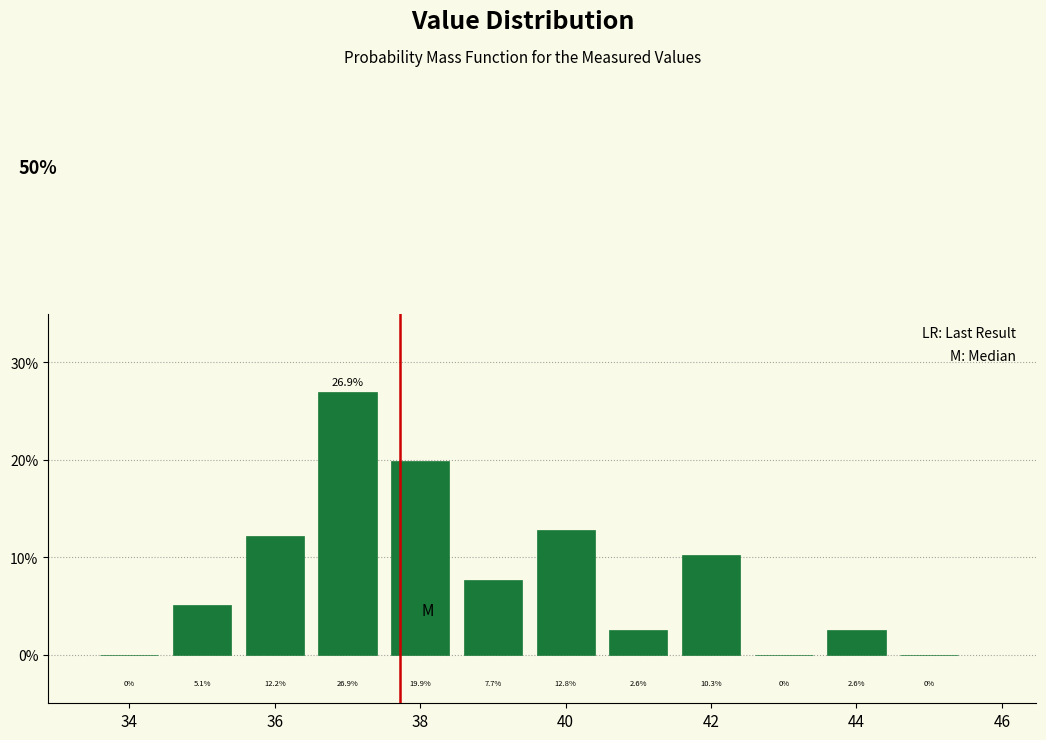

Reading left to right, list every bar in this chart as the range it spans on the x-axis followed by its height. The bar edges are not printed on the chart, so give them approximately, as read against the axis.

33.5 to 34.5: 0.0
34.5 to 35.5: 5.1
35.5 to 36.5: 12.2
36.5 to 37.5: 26.9
37.5 to 38.5: 19.9
38.5 to 39.5: 7.7
39.5 to 40.5: 12.8
40.5 to 41.5: 2.6
41.5 to 42.5: 10.3
42.5 to 43.5: 0.0
43.5 to 44.5: 2.6
44.5 to 45.5: 0.0